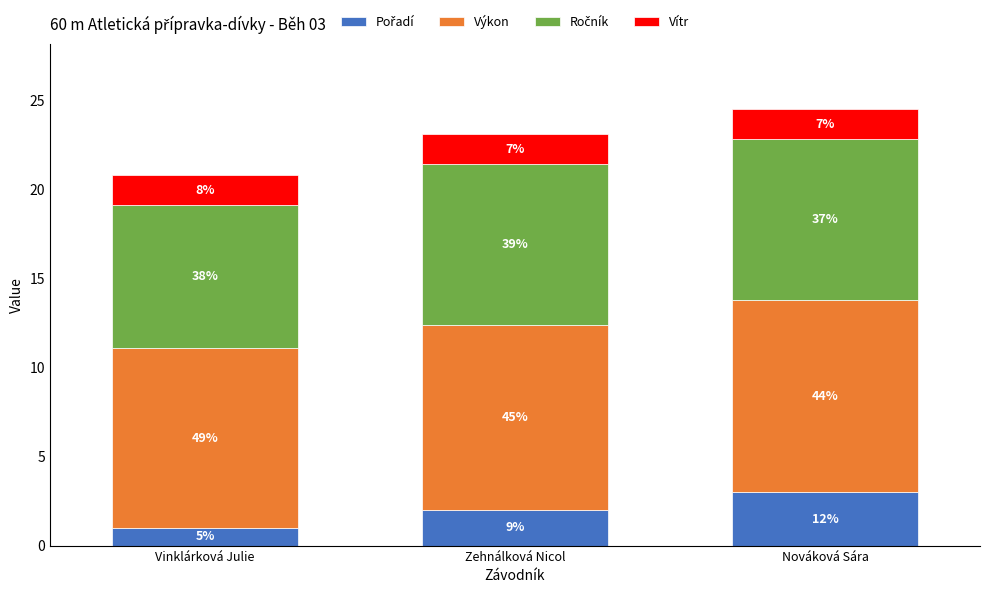

What is the difference between the Výkon values at Nováková Sára and Vinklárková Julie?

0.7